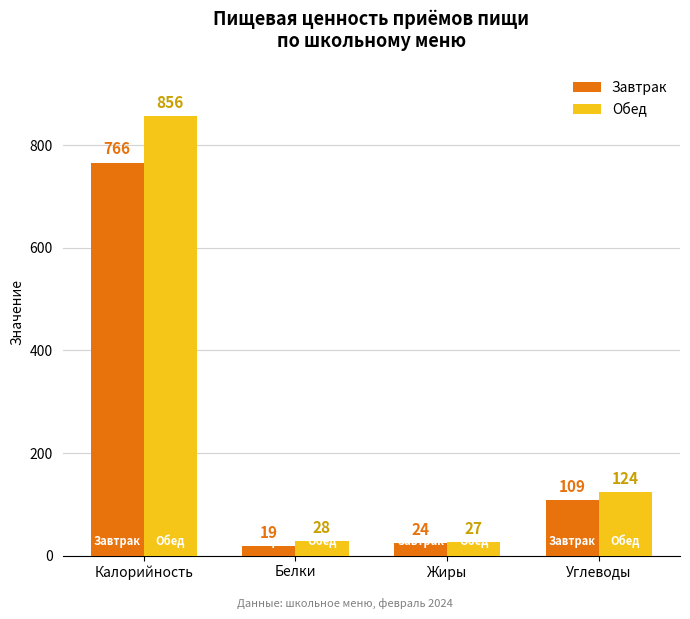

At how many categories does at least one series exceed 264?

1